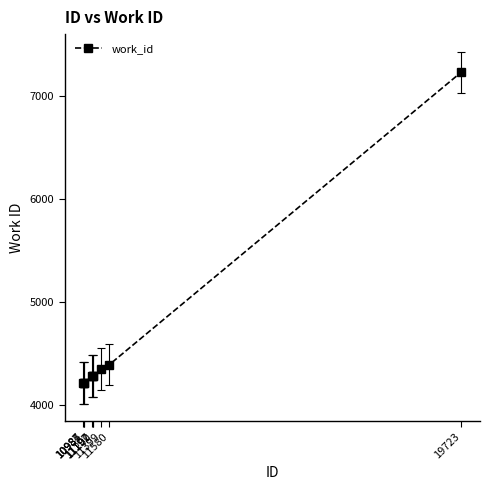

What is the value of the 4th point from the left?

4279